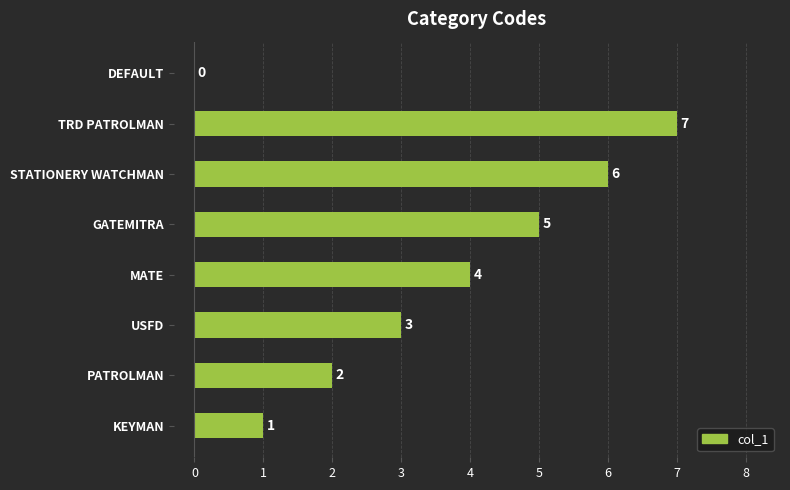

Which label corresponds to the largest value in the chart?

TRD PATROLMAN